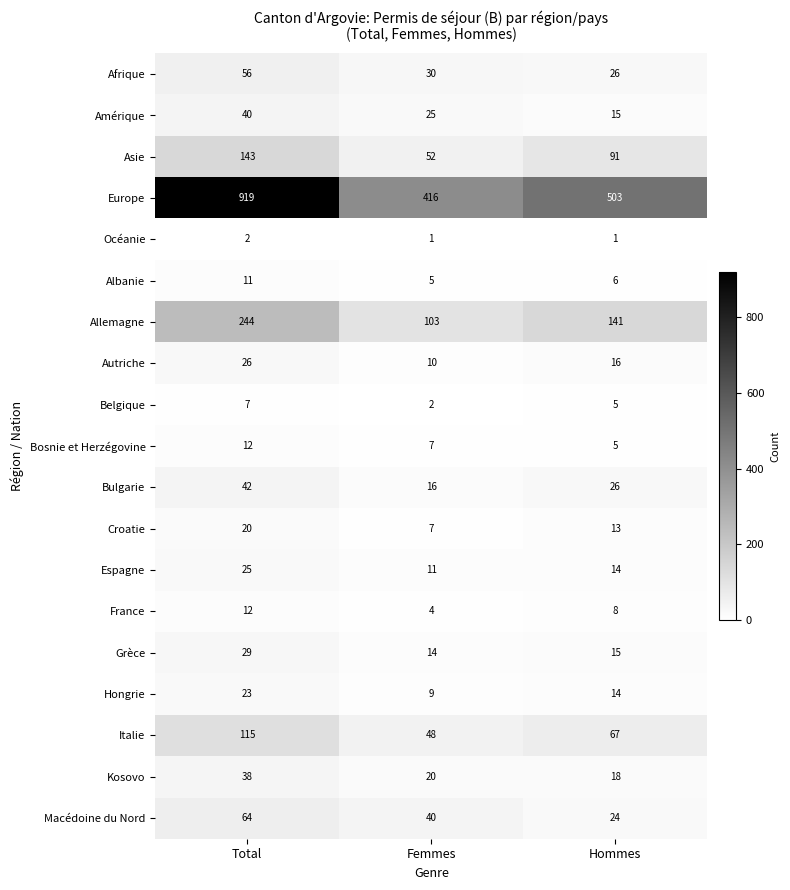

What is the maximum value shown in the chart?

919